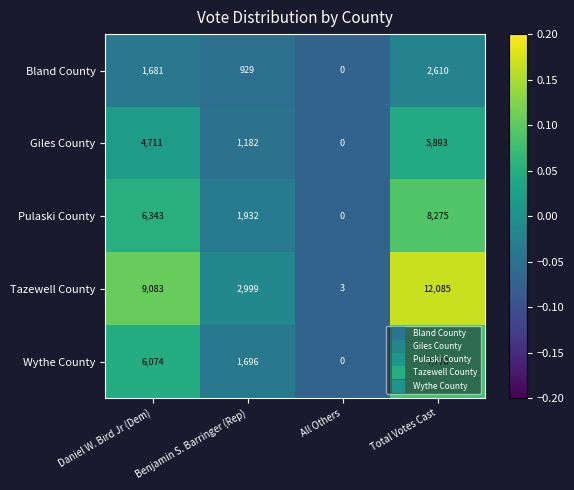

Count the number of categories in the chart.

4